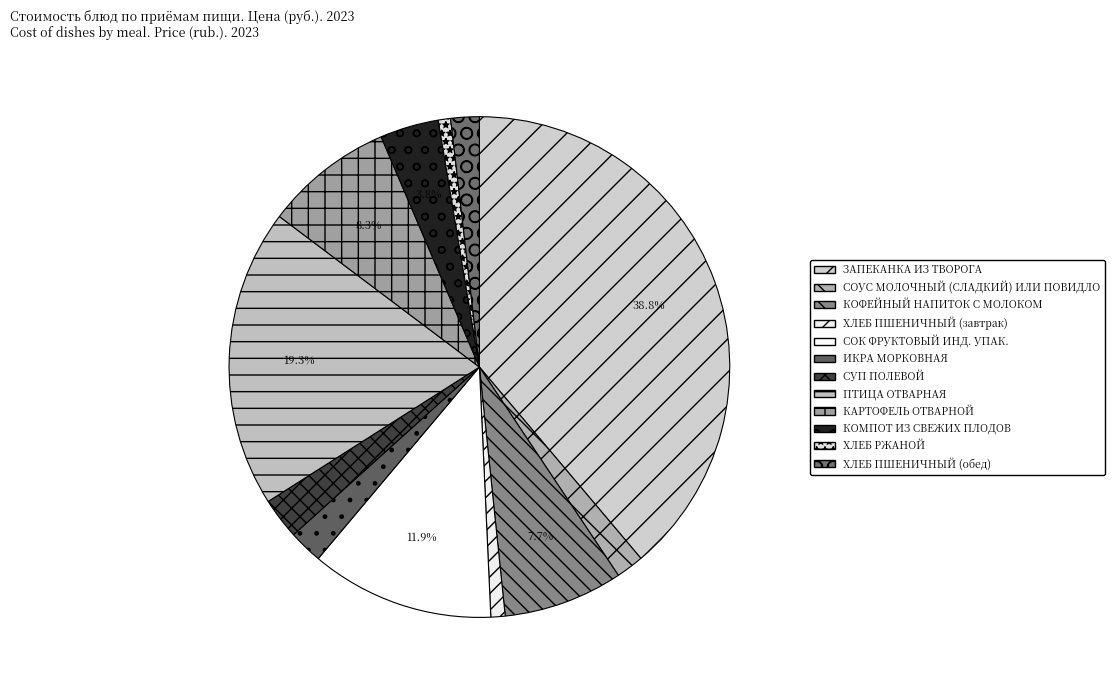

Which slice is the smallest?

ХЛЕБ РЖАНОЙ